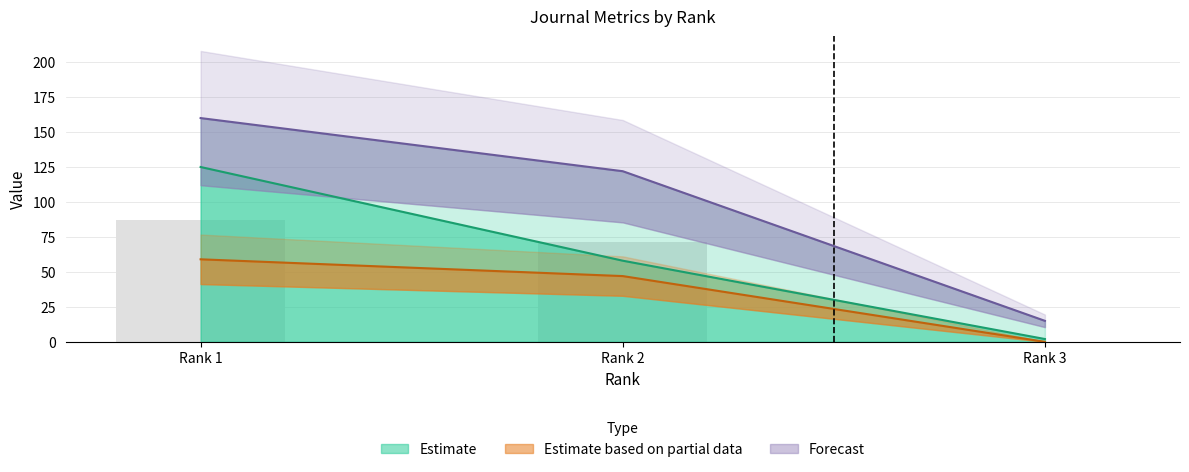

How many bars are there in each group?

4